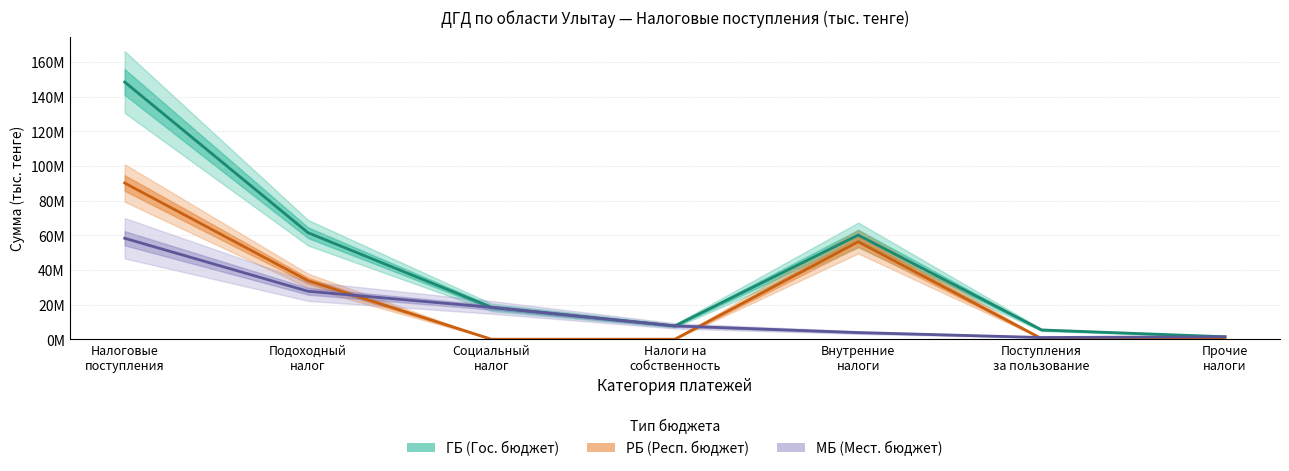

At which category is the sum across all series the highest?

Налоговые
поступления